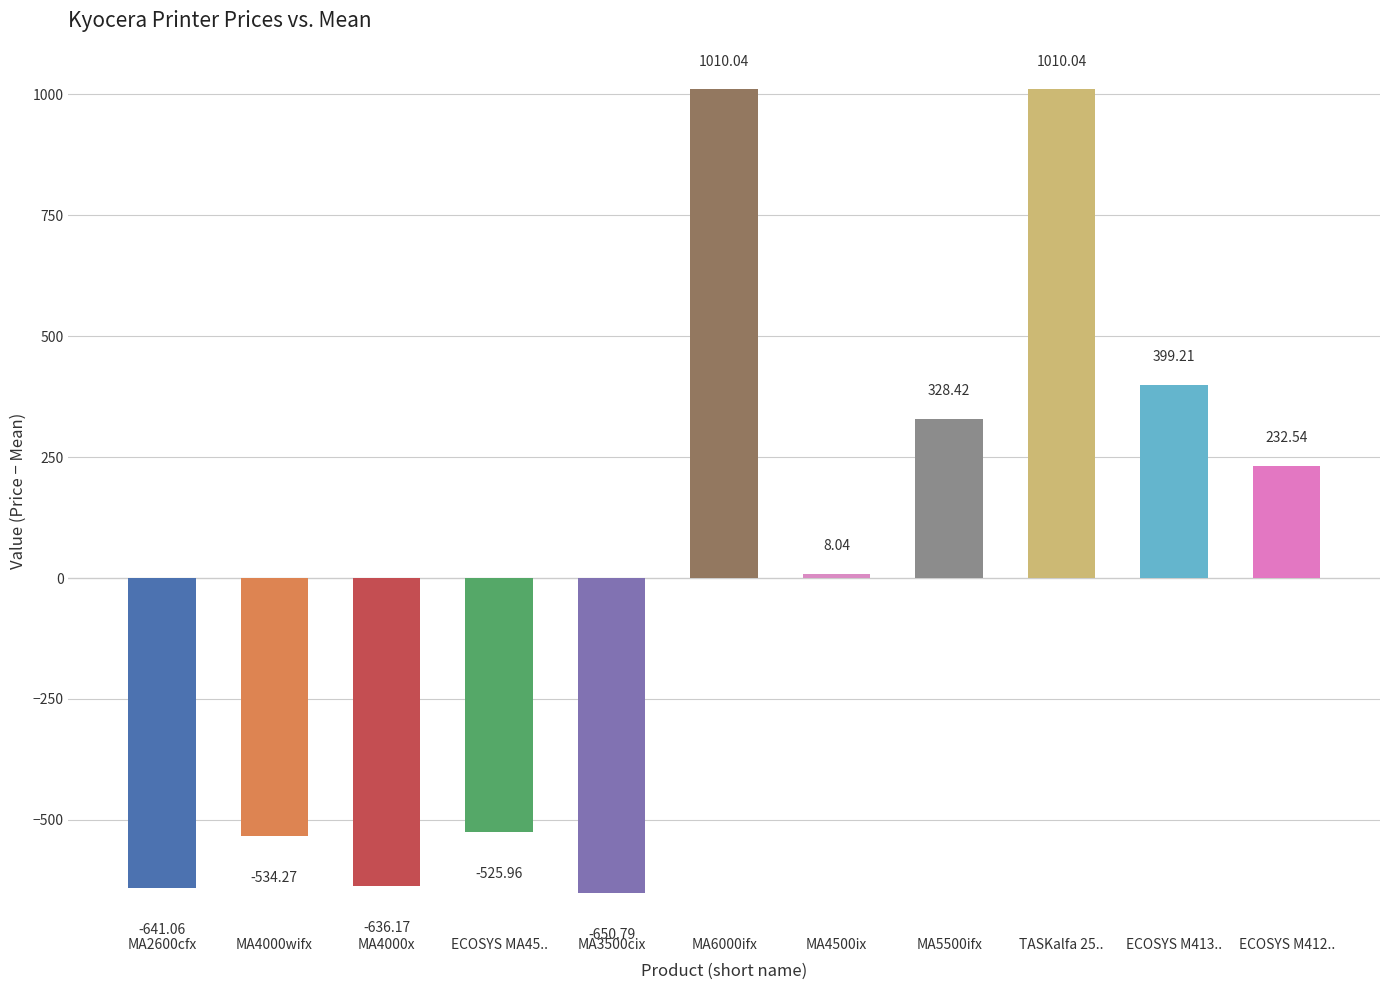

Reading right to left, what are all the values shown in this chart?

232.5	399.2	1010.0	328.4	8.0	1010.0	-650.8	-526.0	-636.2	-534.3	-641.1